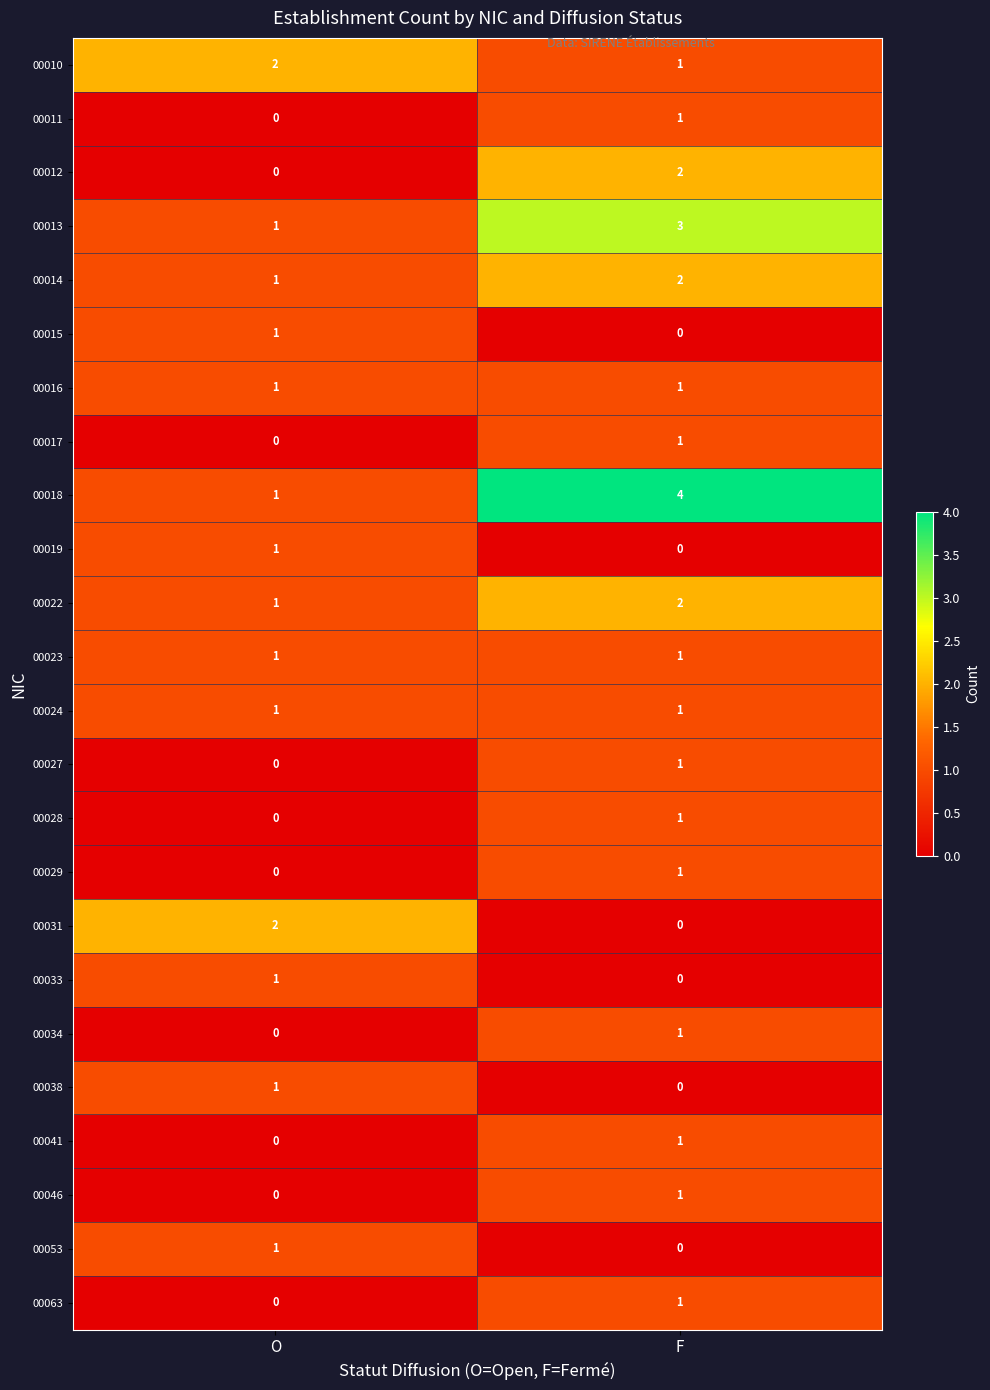

Rank the categories by 00018 value from highest to lowest.

F, O